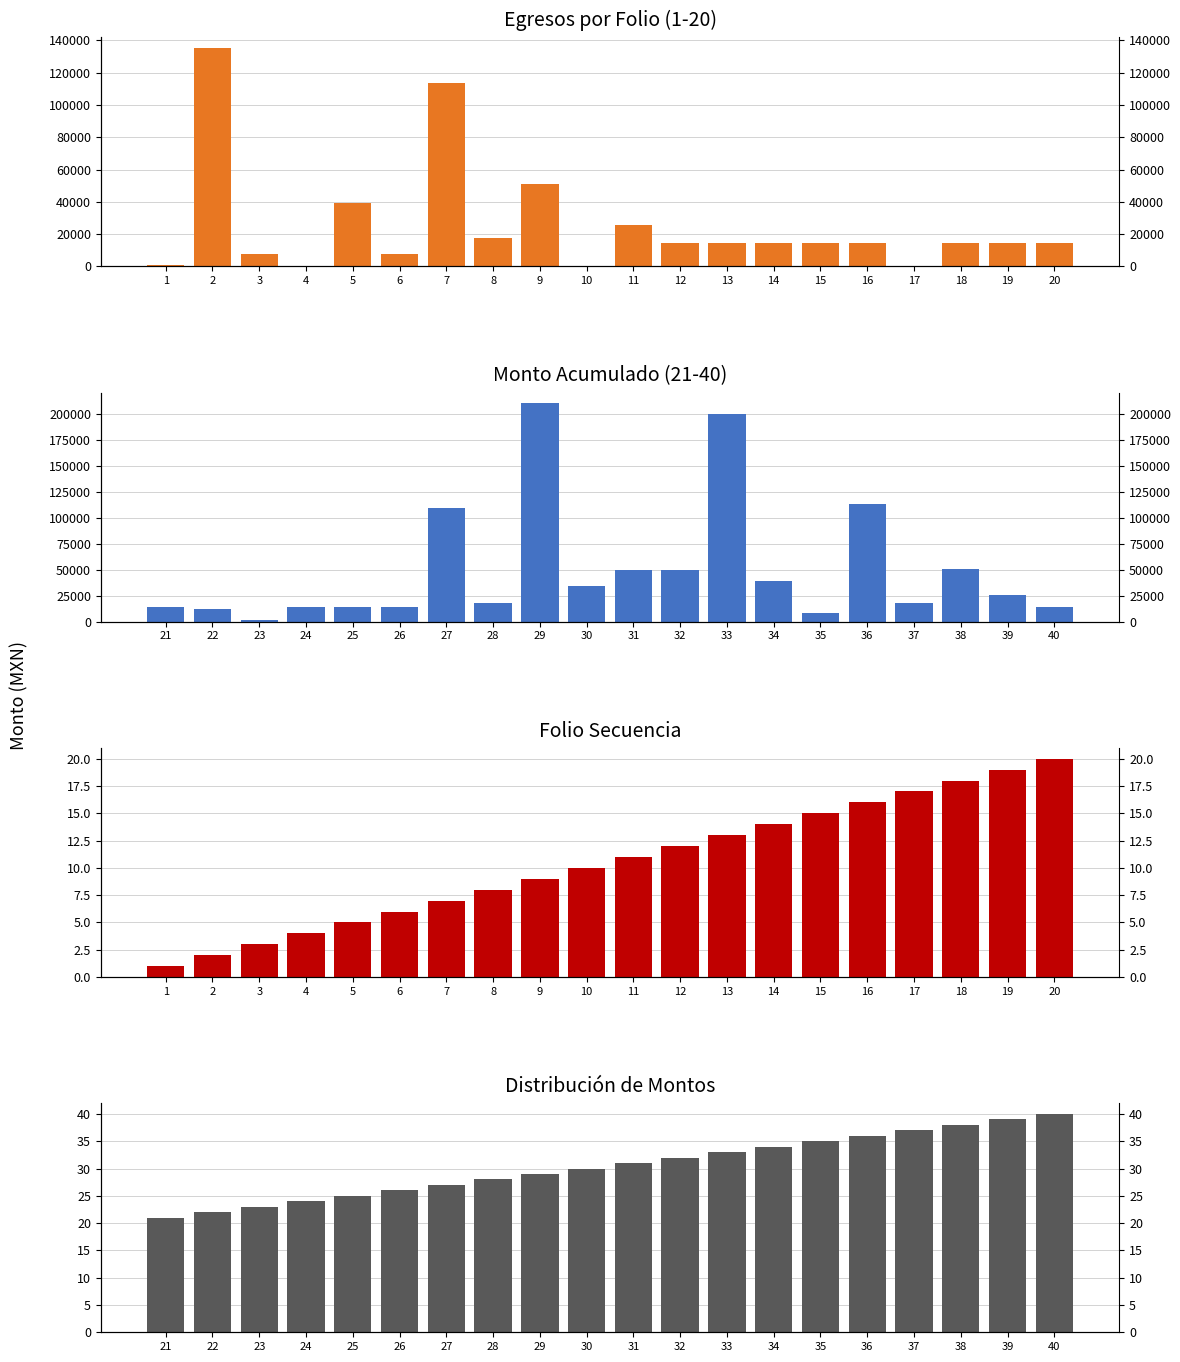

How many bars are there in each group?

4